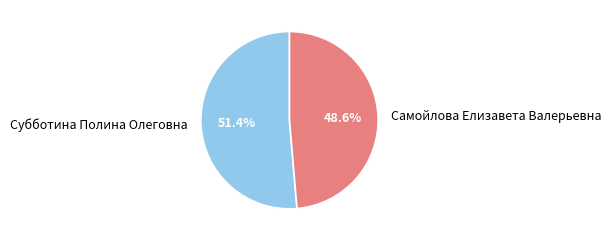

What is the majority slice?

Субботина Полина Олеговна